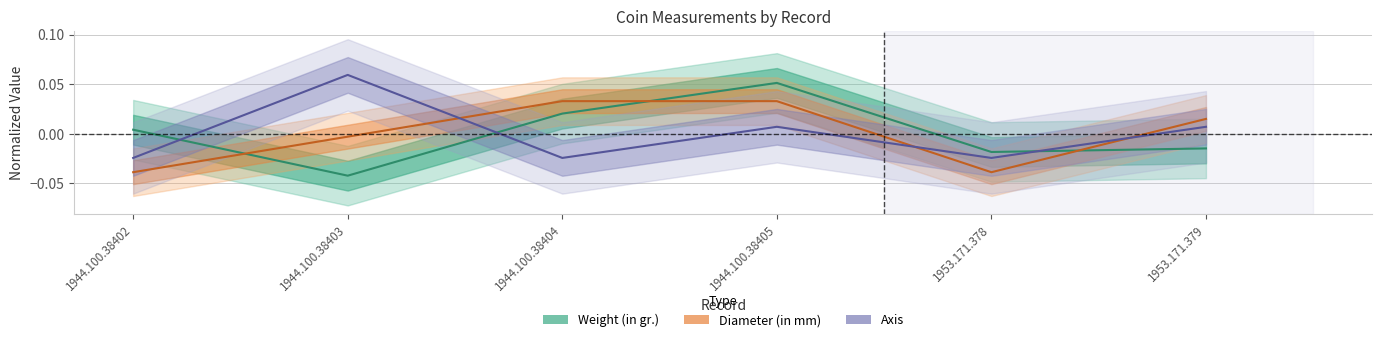

Rank the series by their maximum value, from highest to lowest.

Axis, Weight (in gr.), Diameter (in mm)